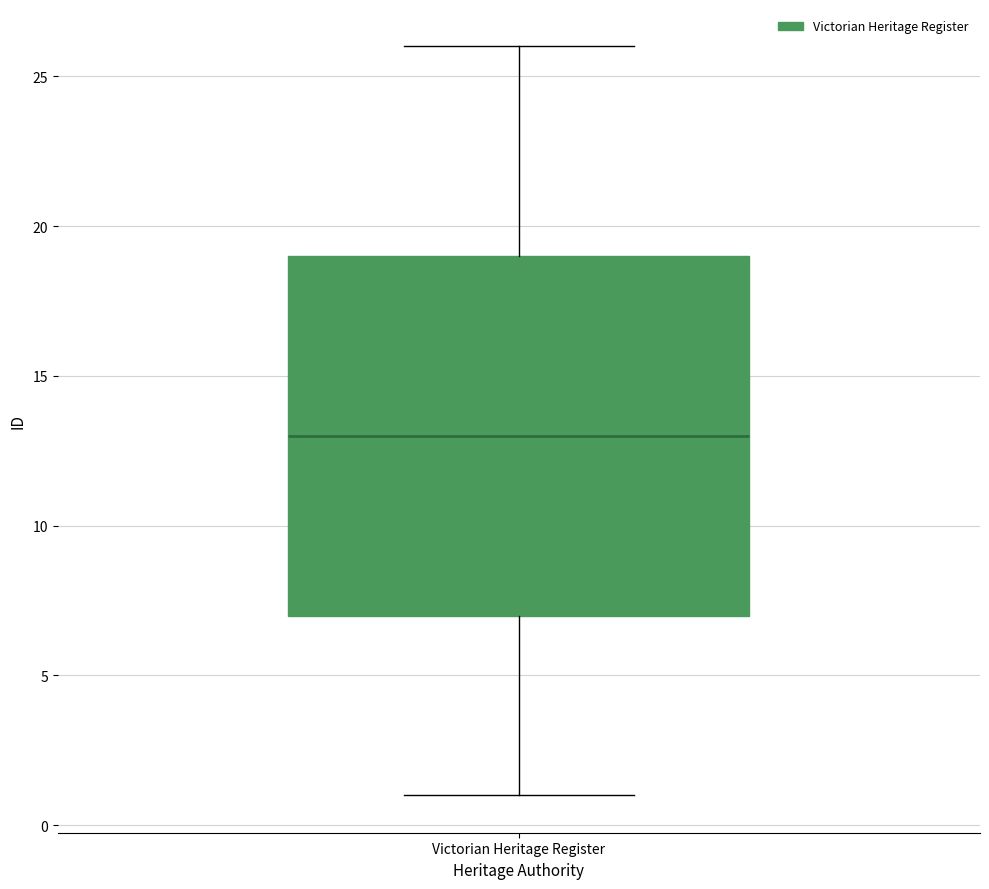

Read this box plot against the y-axis: the position of the median line, the range covered by the box, and the ends of both whiskers. The values are not printed on the chart, so give them approximately, as read against the axis.

median 13, box 7 to 19, whiskers 1 to 26